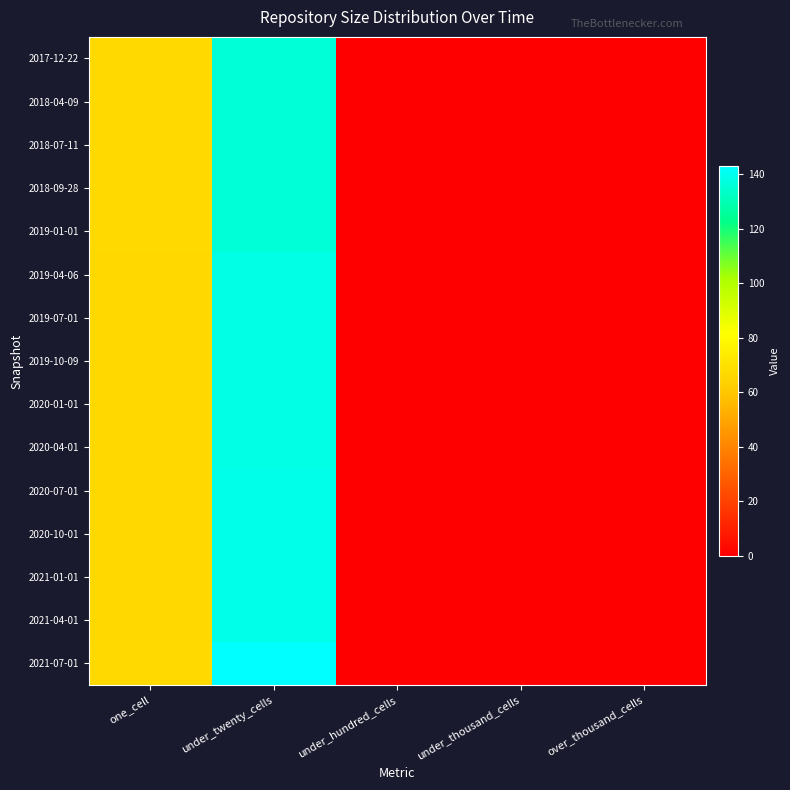

Which series has the largest total across all categories?

2021-07-01